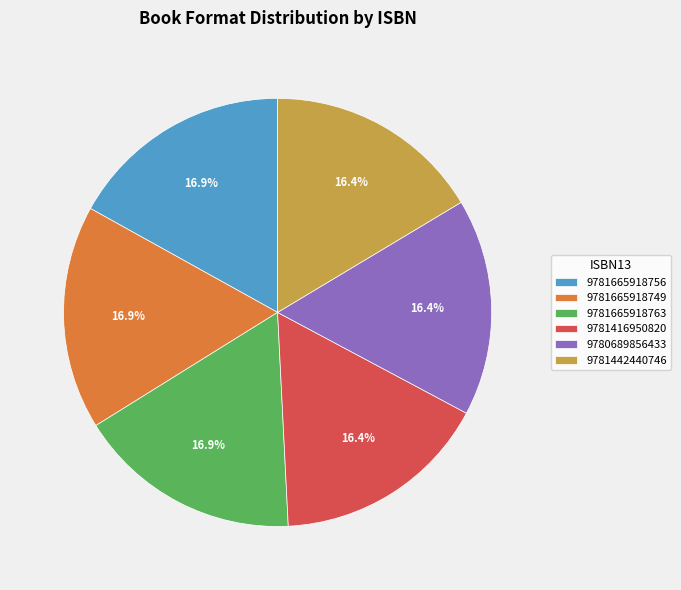

Approximately how many times larger is the value at 9781416950820 compared to 9781665918749?

1.0